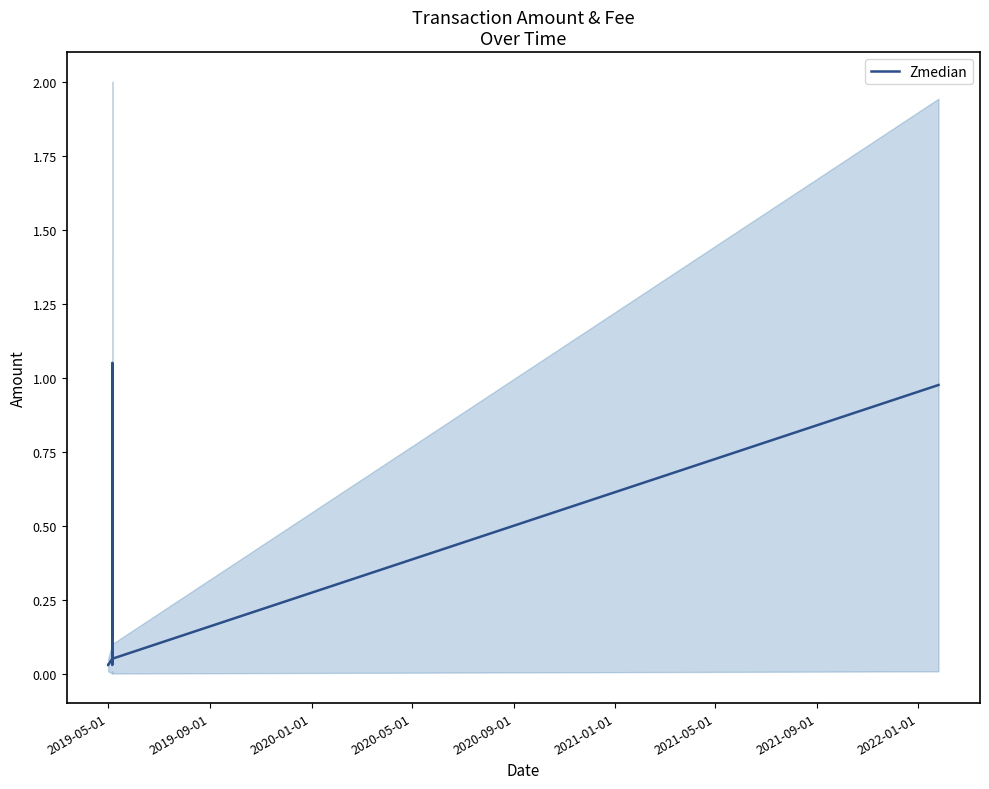

True or false: the data shows 0.0 at 2020-05-01.

True